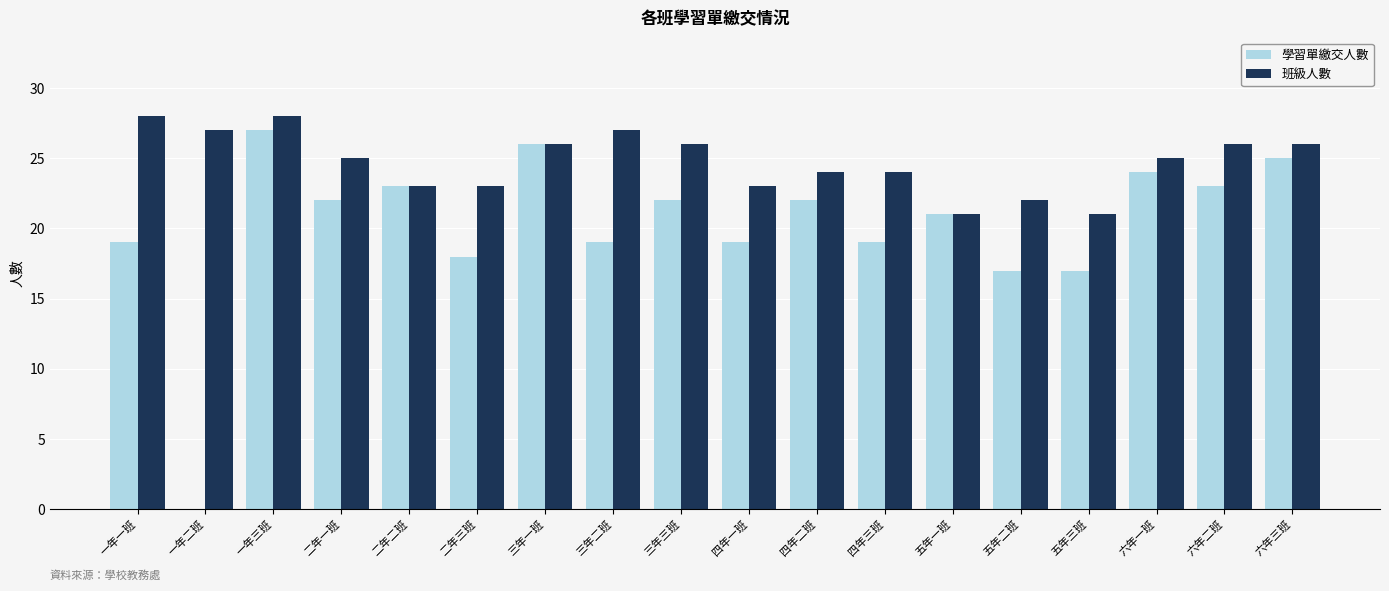

Is it true that 學習單繳交人數 equals 23 at 六年二班?

True